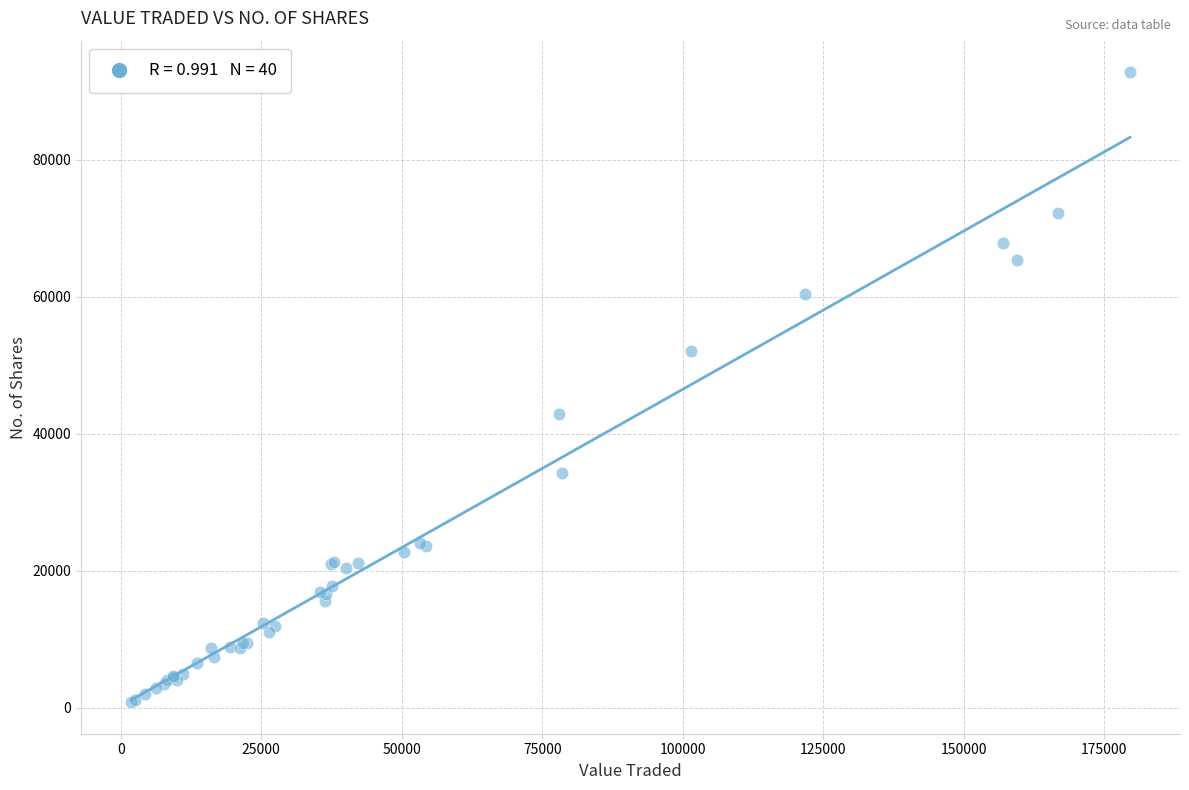

What Y value in the scatter plot is closest to 46804?

42920